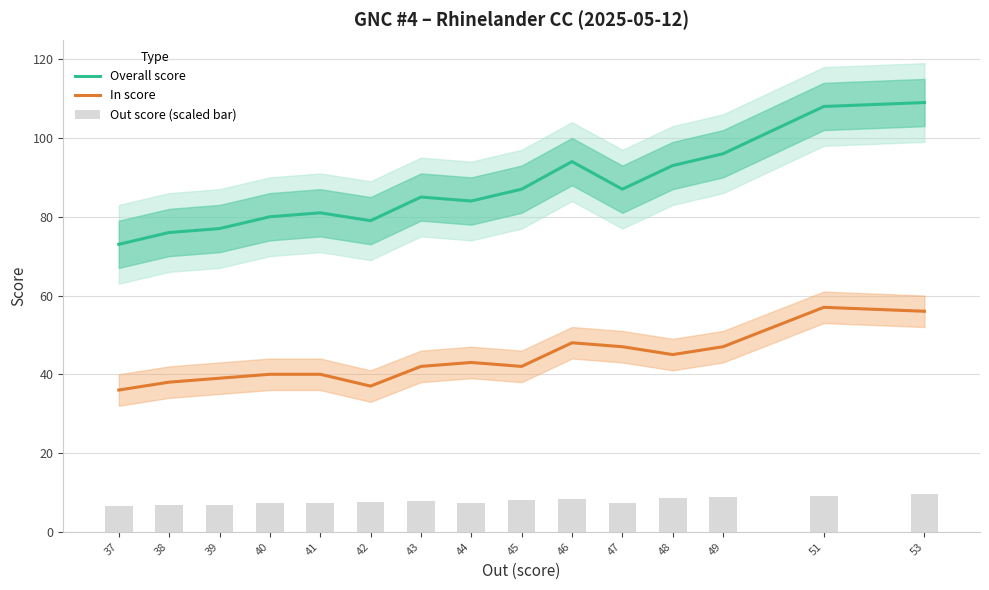

Reading left to right, transcribe all the data shown in this chart.

Overall score: 73.0	76.0	77.0	80.0	81.0	79.0	85.0	84.0	87.0	94.0	87.0	93.0	96.0	108.0	109.0
In score: 36.0	38.0	39.0	40.0	40.0	37.0	42.0	43.0	42.0	48.0	47.0	45.0	47.0	57.0	56.0
Out score (scaled bar): 6.7	6.8	6.8	7.2	7.4	7.6	7.7	7.4	8.1	8.3	7.2	8.6	8.8	9.2	9.5